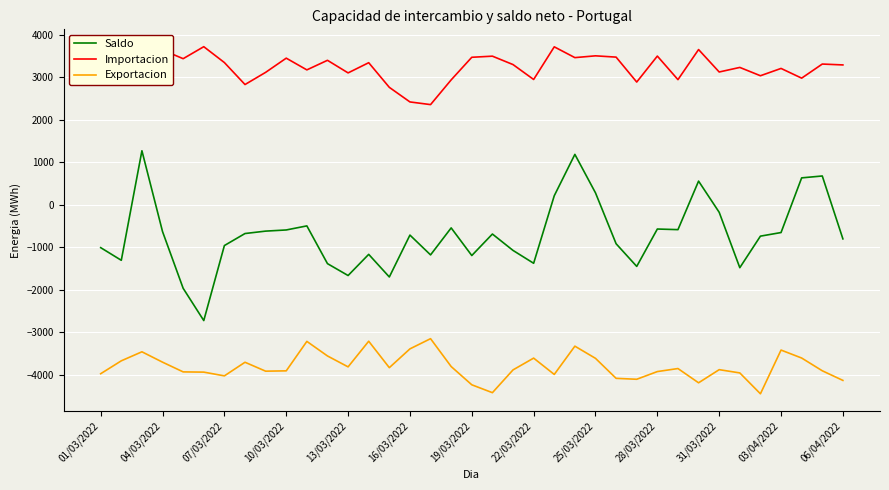

How many values in the Saldo series are below -717?

19